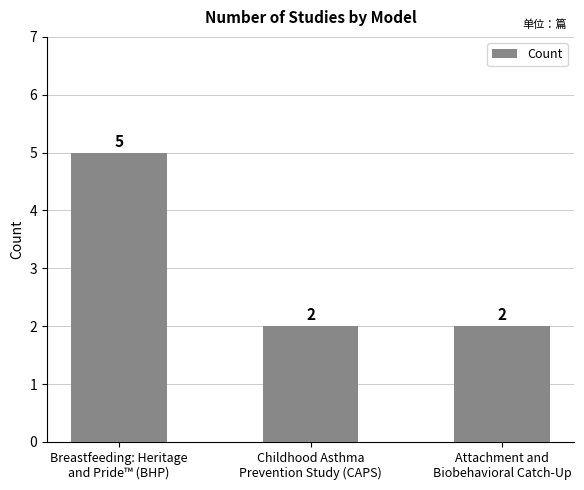

Is it true that the value at Childhood Asthma
Prevention Study (CAPS) is 1?

False